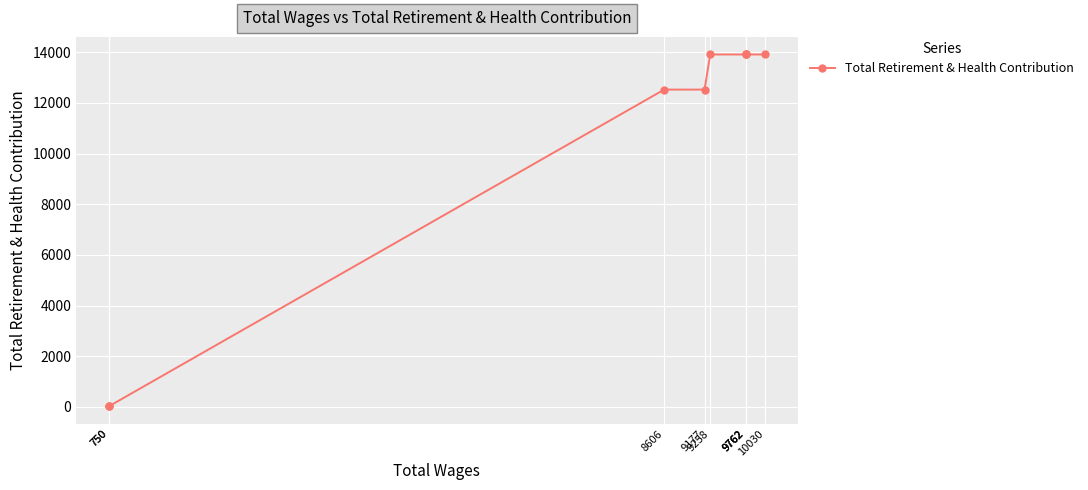

What is the difference between the maximum and minimum values?

13885